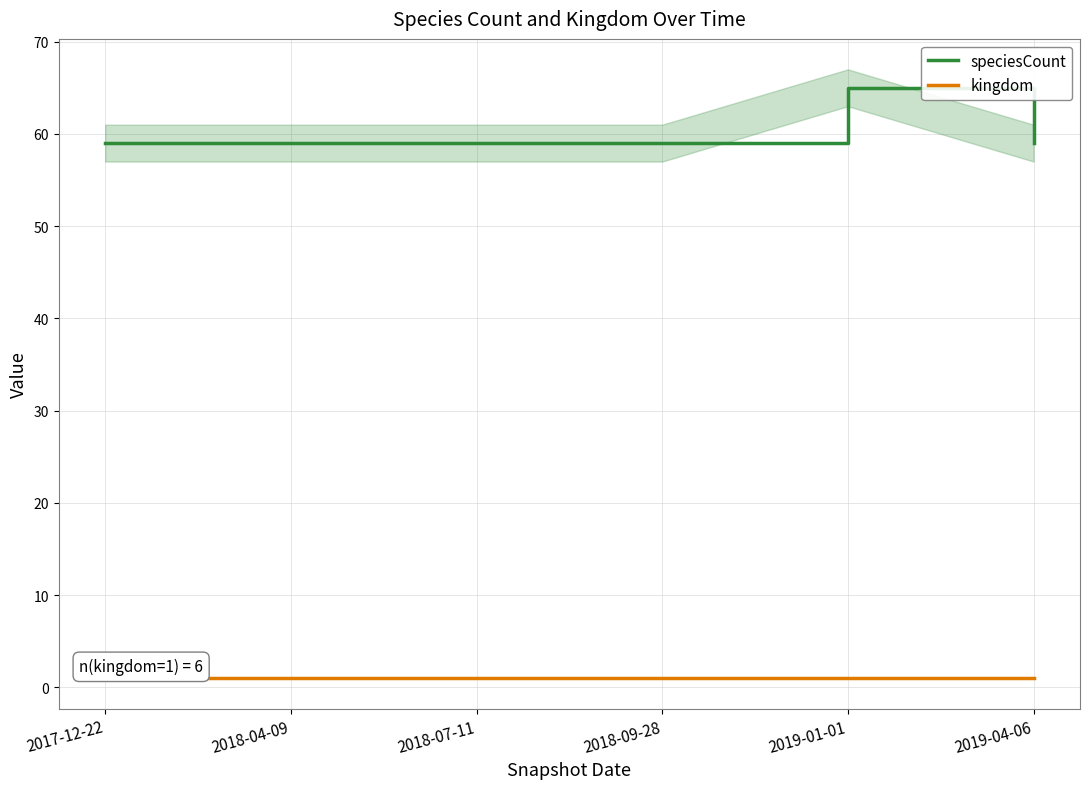

The value of kingdom at 2018-09-28 is 1. True or false?

True